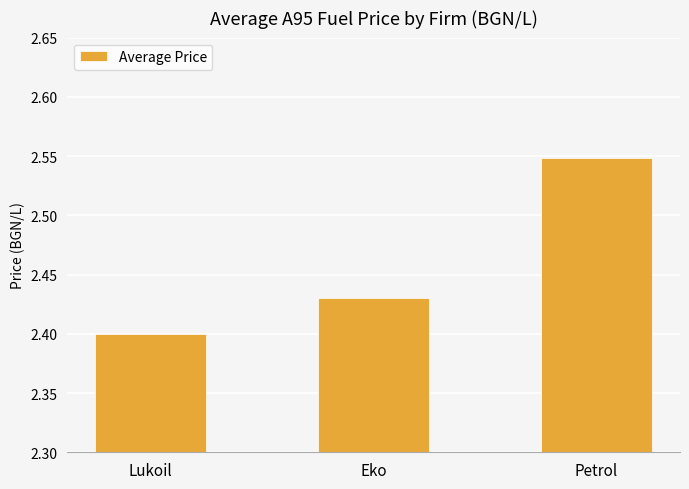

Which category has the lowest value across all series?

Lukoil